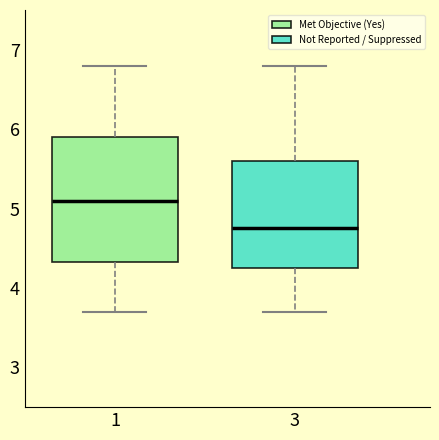

Comparing the boxes themselves (not the whiskers), which one is the tallest?

1